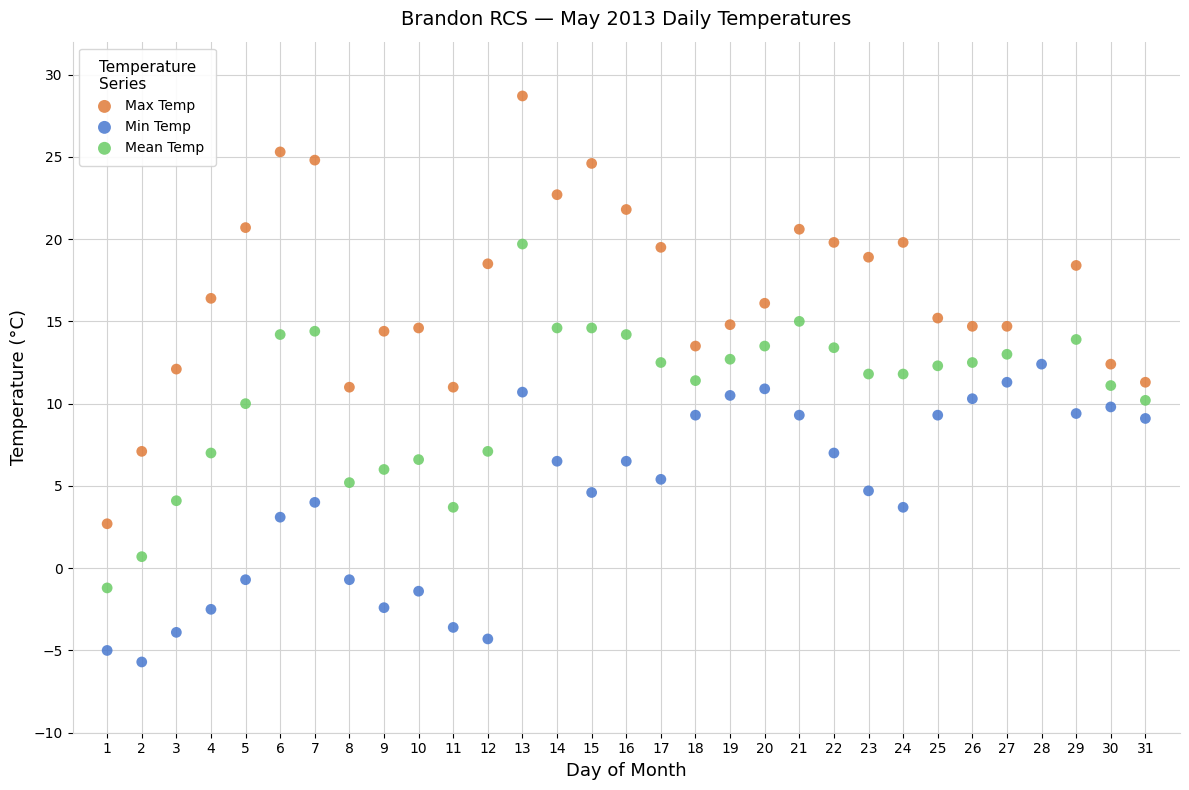

Which series reaches the minimum Y coordinate?

Min Temp